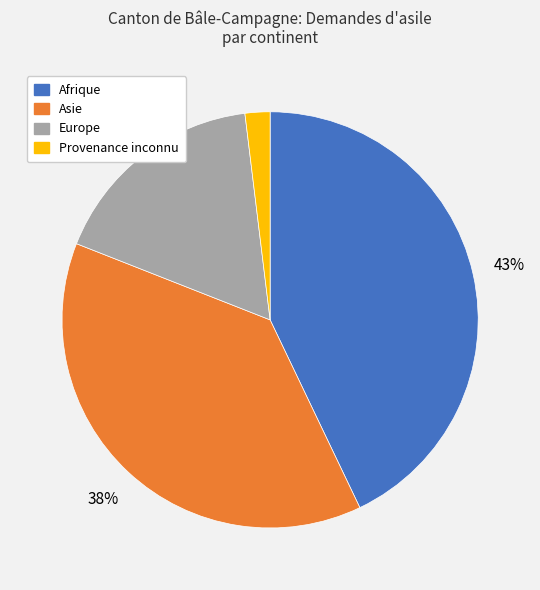

To the nearest percent, what is the difference between the largest and smallest slice percentages?

41%